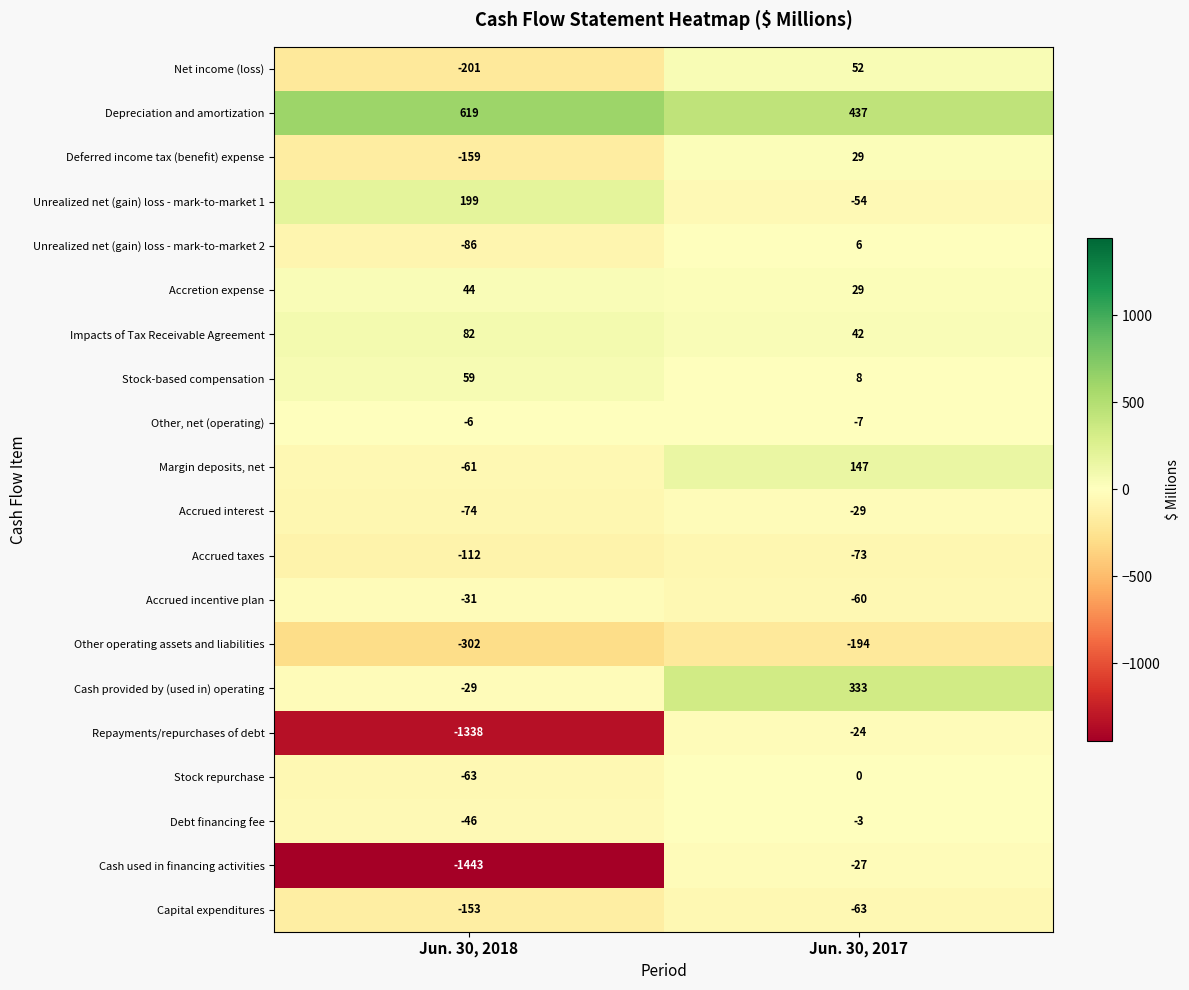

Which series changed the most between Jun. 30, 2018 and Jun. 30, 2017?

Cash used in financing activities